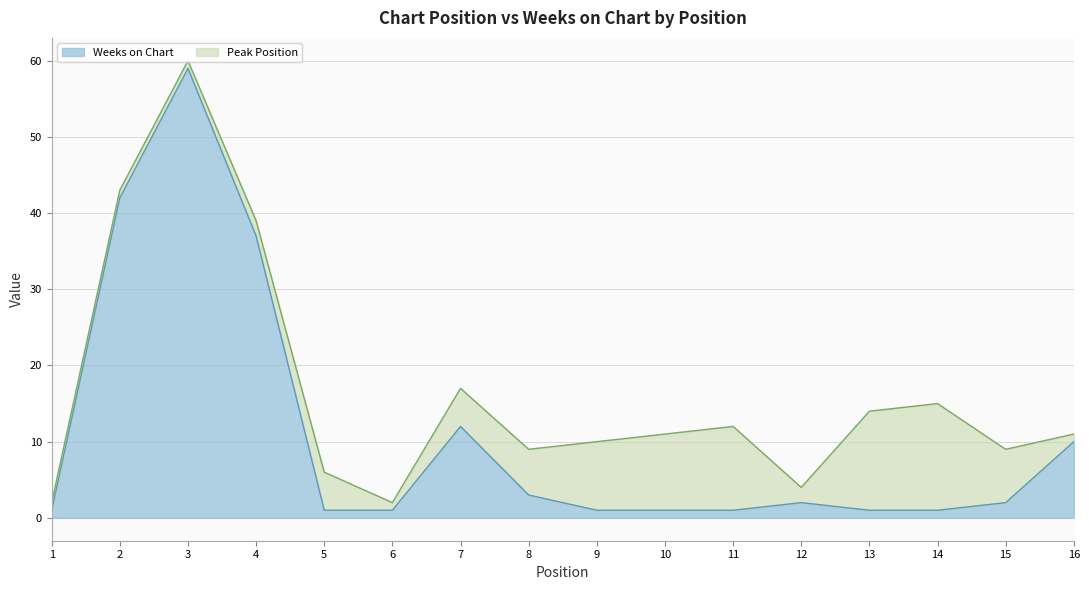

Is it true that the value at 4 is 15?

False